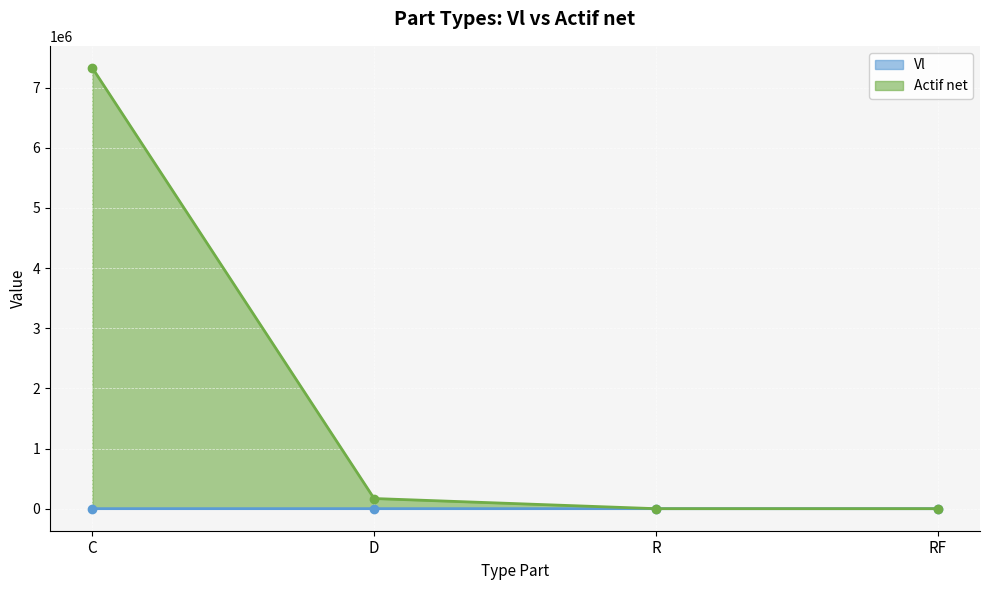

Is it true that Vl equals 59.8 at R?

False